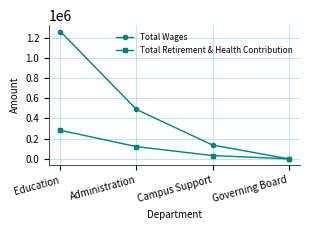

At which label is Total Wages closest to 630878?

Administration